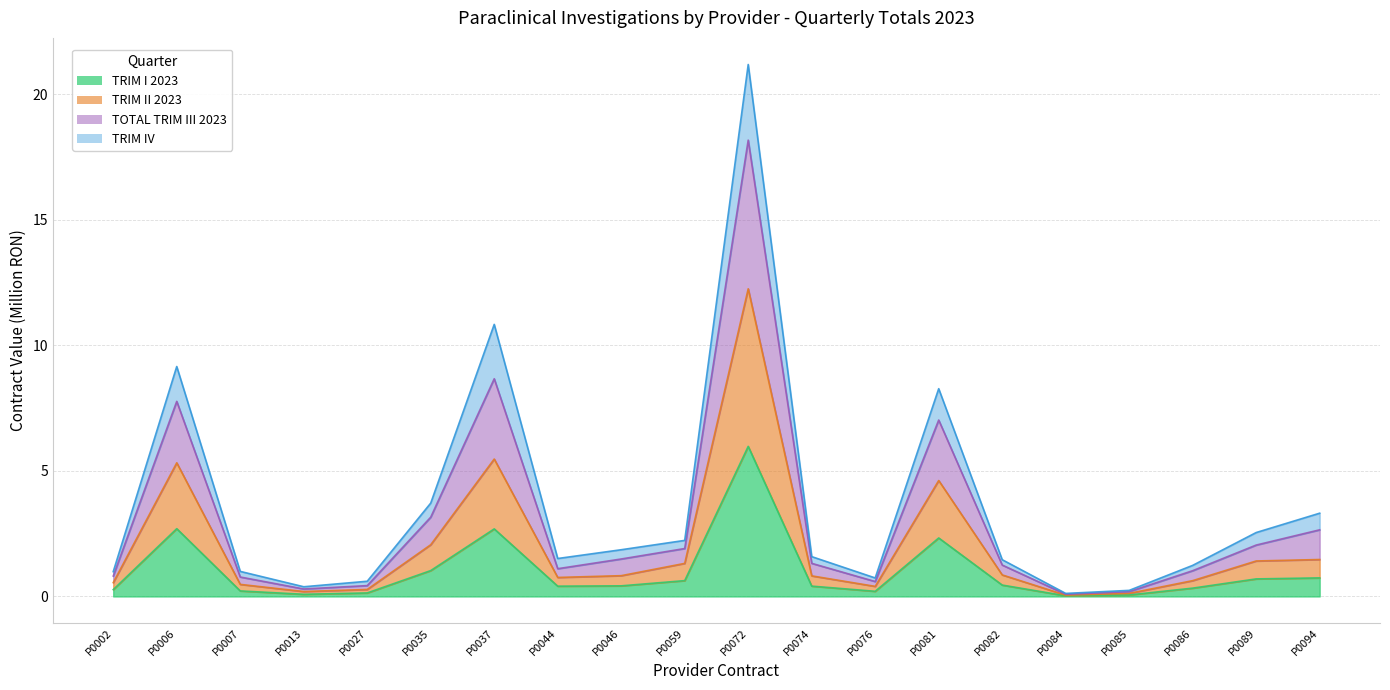

What is the difference between the highest and lowest values at P0082?

1.0